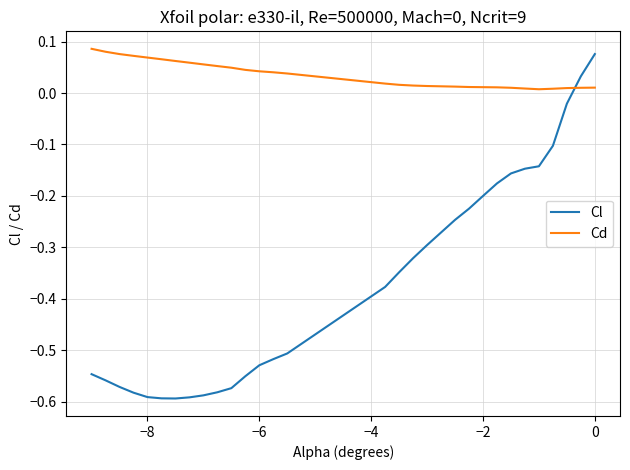

Is this an area chart (filled region under the line)?

No